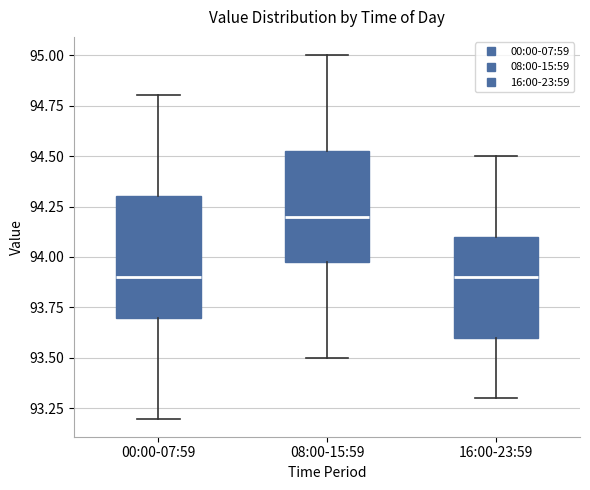

Where does the lower whisker of the box for 00:00-07:59 end on the y-axis? The values are not printed on the chart, so give them approximately, as read against the axis.

93.20